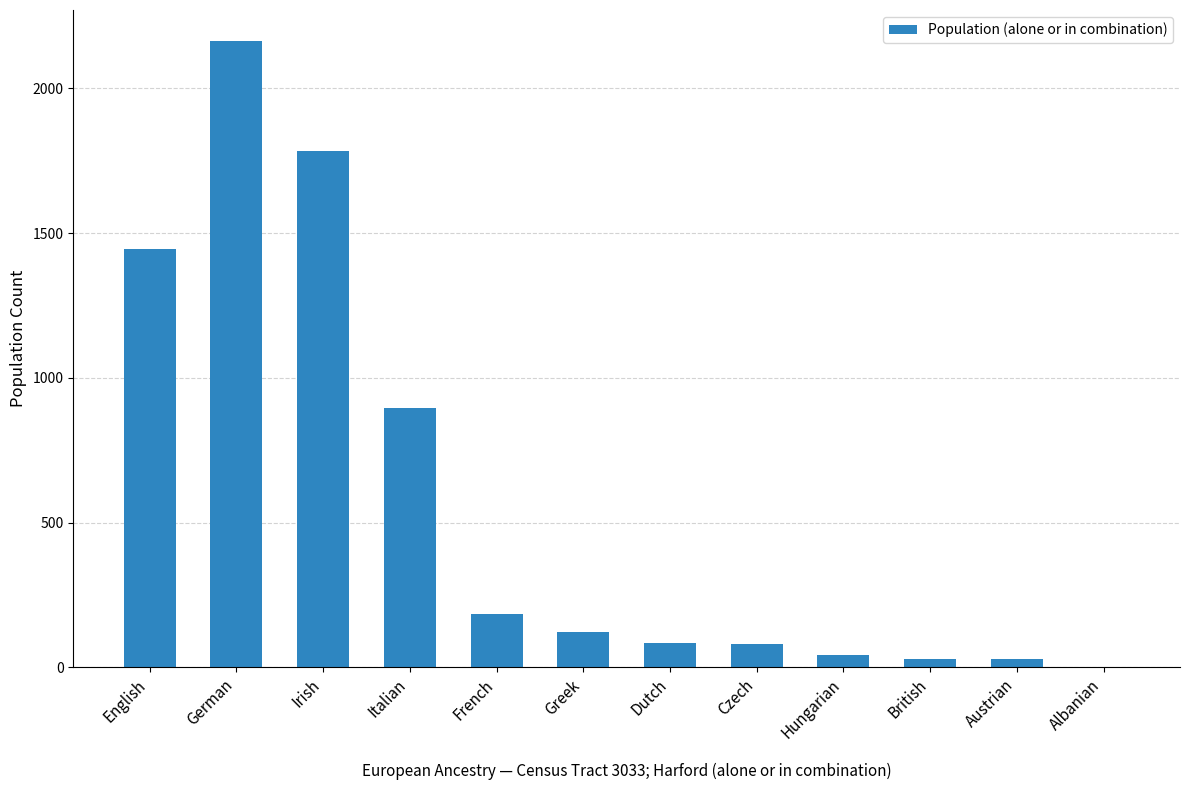

What is the greatest value displayed?

2163